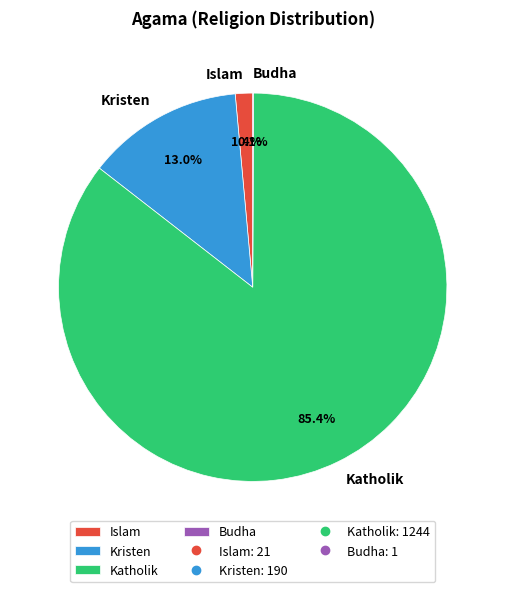

Do Katholik and Islam together represent more than half of the pie?

Yes